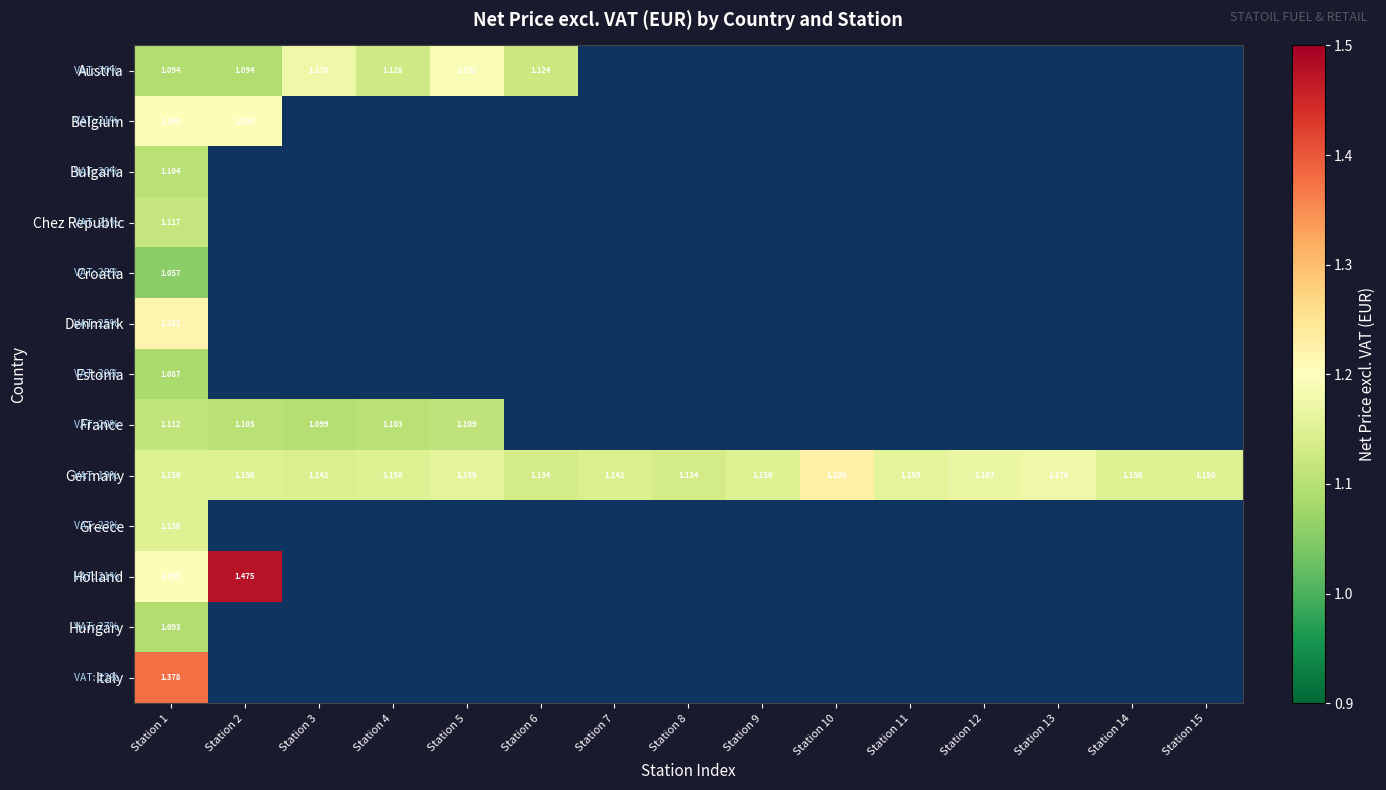

What value does the France series have at Station 1?

1.1